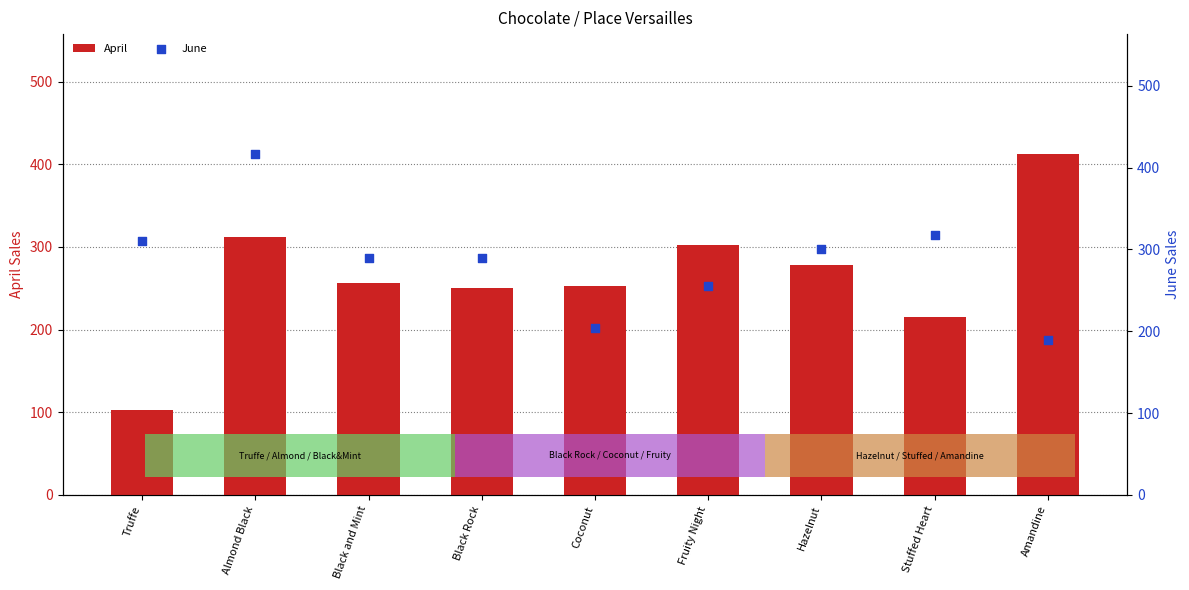

What are all the series names shown in the legend?

April, June